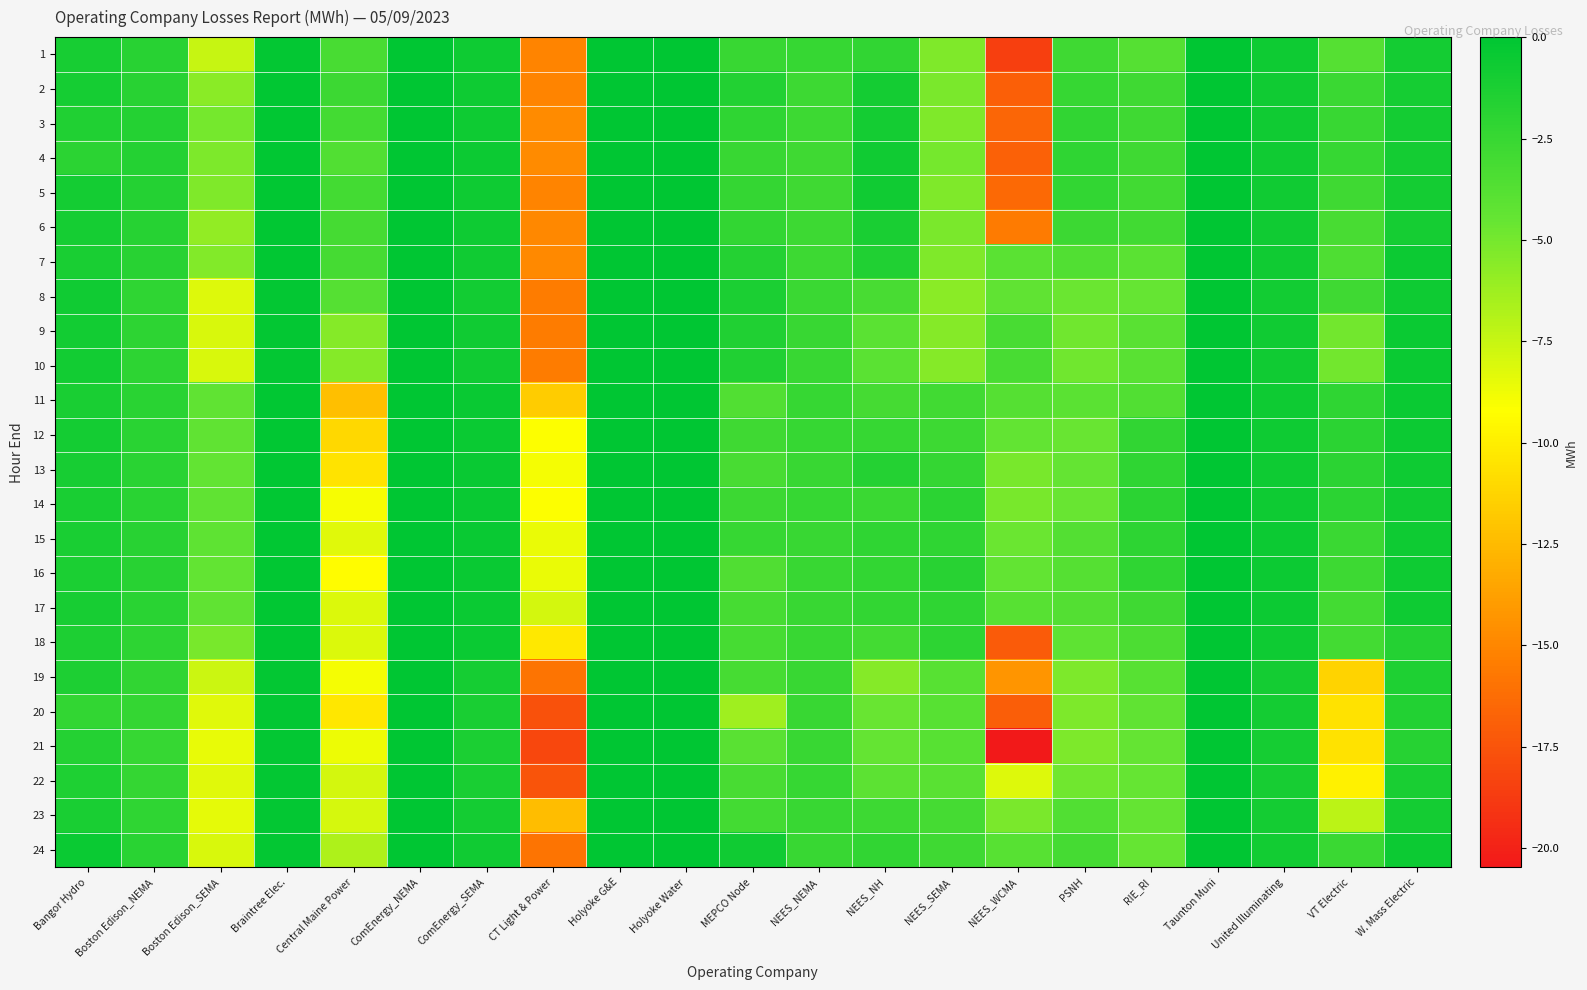

Reading right to left, list all the values displayed in this chart.

1: W. Mass Electric=-0.9	VT Electric=-3.8	United Illuminating=-0.7	Taunton Muni=-0.0	RIE_RI=-3.8	PSNH=-2.9	NEES_WCMA=-18.5	NEES_SEMA=-5.3	NEES_NH=-2.2	NEES_NEMA=-2.5	MEPCO Node=-2.5	Holyoke Water=0.0	Holyoke G&E=-0.0	CT Light & Power=-15.1	ComEnergy_SEMA=-0.7	ComEnergy_NEMA=0.0	Central Maine Power=-3.3	Braintree Elec.=-0.2	Boston Edison_SEMA=-7.5	Boston Edison_NEMA=-1.8	Bangor Hydro=-1.1
2: W. Mass Electric=-1.0	VT Electric=-2.6	United Illuminating=-0.8	Taunton Muni=-0.0	RIE_RI=-2.8	PSNH=-2.4	NEES_WCMA=-16.9	NEES_SEMA=-5.2	NEES_NH=-1.0	NEES_NEMA=-2.7	MEPCO Node=-1.6	Holyoke Water=0.0	Holyoke G&E=-0.0	CT Light & Power=-15.1	ComEnergy_SEMA=-0.7	ComEnergy_NEMA=0.0	Central Maine Power=-2.7	Braintree Elec.=-0.1	Boston Edison_SEMA=-5.6	Boston Edison_NEMA=-1.8	Bangor Hydro=-1.0
3: W. Mass Electric=-0.9	VT Electric=-2.5	United Illuminating=-0.8	Taunton Muni=-0.0	RIE_RI=-2.9	PSNH=-2.2	NEES_WCMA=-16.6	NEES_SEMA=-5.3	NEES_NH=-0.9	NEES_NEMA=-2.8	MEPCO Node=-2.1	Holyoke Water=0.0	Holyoke G&E=-0.0	CT Light & Power=-14.8	ComEnergy_SEMA=-0.7	ComEnergy_NEMA=0.0	Central Maine Power=-3.0	Braintree Elec.=-0.1	Boston Edison_SEMA=-5.0	Boston Edison_NEMA=-1.7	Bangor Hydro=-1.4
4: W. Mass Electric=-0.9	VT Electric=-2.4	United Illuminating=-0.7	Taunton Muni=-0.0	RIE_RI=-2.8	PSNH=-2.1	NEES_WCMA=-16.8	NEES_SEMA=-5.0	NEES_NH=-0.7	NEES_NEMA=-2.9	MEPCO Node=-2.5	Holyoke Water=0.0	Holyoke G&E=-0.0	CT Light & Power=-14.8	ComEnergy_SEMA=-0.6	ComEnergy_NEMA=0.0	Central Maine Power=-3.6	Braintree Elec.=-0.1	Boston Edison_SEMA=-5.3	Boston Edison_NEMA=-1.6	Bangor Hydro=-1.9
5: W. Mass Electric=-0.9	VT Electric=-2.9	United Illuminating=-0.8	Taunton Muni=-0.0	RIE_RI=-2.9	PSNH=-2.2	NEES_WCMA=-16.4	NEES_SEMA=-5.3	NEES_NH=-0.8	NEES_NEMA=-2.9	MEPCO Node=-2.4	Holyoke Water=0.0	Holyoke G&E=-0.0	CT Light & Power=-15.1	ComEnergy_SEMA=-0.7	ComEnergy_NEMA=0.0	Central Maine Power=-3.0	Braintree Elec.=-0.1	Boston Edison_SEMA=-5.3	Boston Edison_NEMA=-1.7	Bangor Hydro=-1.0
6: W. Mass Electric=-1.0	VT Electric=-3.2	United Illuminating=-0.8	Taunton Muni=-0.0	RIE_RI=-2.9	PSNH=-2.7	NEES_WCMA=-15.5	NEES_SEMA=-5.2	NEES_NH=-1.1	NEES_NEMA=-2.8	MEPCO Node=-2.2	Holyoke Water=0.0	Holyoke G&E=-0.0	CT Light & Power=-14.9	ComEnergy_SEMA=-0.7	ComEnergy_NEMA=0.0	Central Maine Power=-3.1	Braintree Elec.=-0.1	Boston Edison_SEMA=-5.9	Boston Edison_NEMA=-1.7	Bangor Hydro=-1.0
7: W. Mass Electric=-0.6	VT Electric=-3.5	United Illuminating=-0.8	Taunton Muni=-0.0	RIE_RI=-4.0	PSNH=-3.7	NEES_WCMA=-4.0	NEES_SEMA=-5.3	NEES_NH=-1.5	NEES_NEMA=-2.7	MEPCO Node=-1.6	Holyoke Water=0.0	Holyoke G&E=-0.0	CT Light & Power=-14.8	ComEnergy_SEMA=-0.8	ComEnergy_NEMA=0.0	Central Maine Power=-3.1	Braintree Elec.=-0.1	Boston Edison_SEMA=-5.4	Boston Edison_NEMA=-1.8	Bangor Hydro=-1.2
8: W. Mass Electric=-0.7	VT Electric=-2.8	United Illuminating=-0.8	Taunton Muni=-0.0	RIE_RI=-4.5	PSNH=-4.7	NEES_WCMA=-4.3	NEES_SEMA=-5.7	NEES_NH=-3.2	NEES_NEMA=-2.6	MEPCO Node=-1.3	Holyoke Water=0.0	Holyoke G&E=-0.0	CT Light & Power=-15.5	ComEnergy_SEMA=-0.8	ComEnergy_NEMA=0.0	Central Maine Power=-3.8	Braintree Elec.=-0.2	Boston Edison_SEMA=-8.2	Boston Edison_NEMA=-2.1	Bangor Hydro=-0.8
9: W. Mass Electric=-0.5	VT Electric=-4.9	United Illuminating=-0.7	Taunton Muni=-0.0	RIE_RI=-4.0	PSNH=-4.8	NEES_WCMA=-3.2	NEES_SEMA=-5.5	NEES_NH=-4.1	NEES_NEMA=-2.5	MEPCO Node=-1.5	Holyoke Water=0.0	Holyoke G&E=-0.0	CT Light & Power=-15.5	ComEnergy_SEMA=-0.8	ComEnergy_NEMA=0.0	Central Maine Power=-5.5	Braintree Elec.=-0.2	Boston Edison_SEMA=-8.1	Boston Edison_NEMA=-2.1	Bangor Hydro=-0.9
10: W. Mass Electric=-0.5	VT Electric=-4.9	United Illuminating=-0.7	Taunton Muni=-0.0	RIE_RI=-4.0	PSNH=-4.8	NEES_WCMA=-3.2	NEES_SEMA=-5.5	NEES_NH=-4.1	NEES_NEMA=-2.5	MEPCO Node=-1.5	Holyoke Water=0.0	Holyoke G&E=-0.0	CT Light & Power=-15.5	ComEnergy_SEMA=-0.8	ComEnergy_NEMA=0.0	Central Maine Power=-5.5	Braintree Elec.=-0.2	Boston Edison_SEMA=-8.1	Boston Edison_NEMA=-2.1	Bangor Hydro=-0.9
11: W. Mass Electric=-0.5	VT Electric=-2.1	United Illuminating=-0.6	Taunton Muni=-0.0	RIE_RI=-3.6	PSNH=-4.0	NEES_WCMA=-3.8	NEES_SEMA=-2.9	NEES_NH=-3.1	NEES_NEMA=-2.4	MEPCO Node=-3.6	Holyoke Water=0.0	Holyoke G&E=-0.0	CT Light & Power=-11.6	ComEnergy_SEMA=-0.5	ComEnergy_NEMA=0.0	Central Maine Power=-12.3	Braintree Elec.=-0.1	Boston Edison_SEMA=-4.3	Boston Edison_NEMA=-1.9	Bangor Hydro=-1.2
12: W. Mass Electric=-0.6	VT Electric=-2.0	United Illuminating=-0.7	Taunton Muni=-0.0	RIE_RI=-2.2	PSNH=-4.6	NEES_WCMA=-4.4	NEES_SEMA=-2.7	NEES_NH=-2.4	NEES_NEMA=-2.5	MEPCO Node=-2.8	Holyoke Water=0.0	Holyoke G&E=-0.0	CT Light & Power=-9.1	ComEnergy_SEMA=-0.5	ComEnergy_NEMA=0.0	Central Maine Power=-11.1	Braintree Elec.=-0.1	Boston Edison_SEMA=-4.3	Boston Edison_NEMA=-1.9	Bangor Hydro=-0.9
13: W. Mass Electric=-0.7	VT Electric=-2.0	United Illuminating=-0.7	Taunton Muni=-0.0	RIE_RI=-2.1	PSNH=-4.4	NEES_WCMA=-5.0	NEES_SEMA=-2.3	NEES_NH=-1.6	NEES_NEMA=-2.5	MEPCO Node=-3.3	Holyoke Water=0.0	Holyoke G&E=-0.0	CT Light & Power=-8.9	ComEnergy_SEMA=-0.4	ComEnergy_NEMA=0.0	Central Maine Power=-10.5	Braintree Elec.=-0.1	Boston Edison_SEMA=-4.3	Boston Edison_NEMA=-1.9	Bangor Hydro=-1.1
14: W. Mass Electric=-0.8	VT Electric=-2.0	United Illuminating=-0.7	Taunton Muni=-0.0	RIE_RI=-2.0	PSNH=-4.6	NEES_WCMA=-5.0	NEES_SEMA=-1.9	NEES_NH=-2.6	NEES_NEMA=-2.4	MEPCO Node=-2.7	Holyoke Water=0.0	Holyoke G&E=-0.0	CT Light & Power=-9.2	ComEnergy_SEMA=-0.4	ComEnergy_NEMA=0.0	Central Maine Power=-9.0	Braintree Elec.=-0.1	Boston Edison_SEMA=-4.3	Boston Edison_NEMA=-1.8	Bangor Hydro=-1.1
15: W. Mass Electric=-0.7	VT Electric=-2.6	United Illuminating=-0.6	Taunton Muni=-0.0	RIE_RI=-2.0	PSNH=-3.7	NEES_WCMA=-4.7	NEES_SEMA=-2.1	NEES_NH=-2.1	NEES_NEMA=-2.5	MEPCO Node=-2.5	Holyoke Water=0.0	Holyoke G&E=-0.0	CT Light & Power=-8.6	ComEnergy_SEMA=-0.4	ComEnergy_NEMA=0.0	Central Maine Power=-8.2	Braintree Elec.=-0.1	Boston Edison_SEMA=-4.2	Boston Edison_NEMA=-1.8	Bangor Hydro=-1.2
16: W. Mass Electric=-0.7	VT Electric=-2.8	United Illuminating=-0.6	Taunton Muni=-0.0	RIE_RI=-2.1	PSNH=-3.8	NEES_WCMA=-4.4	NEES_SEMA=-1.8	NEES_NH=-2.3	NEES_NEMA=-2.5	MEPCO Node=-3.6	Holyoke Water=0.0	Holyoke G&E=-0.0	CT Light & Power=-8.6	ComEnergy_SEMA=-0.5	ComEnergy_NEMA=0.0	Central Maine Power=-9.3	Braintree Elec.=-0.1	Boston Edison_SEMA=-4.3	Boston Edison_NEMA=-1.8	Bangor Hydro=-1.2
17: W. Mass Electric=-0.7	VT Electric=-3.0	United Illuminating=-0.6	Taunton Muni=-0.0	RIE_RI=-2.8	PSNH=-3.7	NEES_WCMA=-3.9	NEES_SEMA=-2.1	NEES_NH=-2.3	NEES_NEMA=-2.5	MEPCO Node=-3.2	Holyoke Water=0.0	Holyoke G&E=-0.0	CT Light & Power=-7.9	ComEnergy_SEMA=-0.6	ComEnergy_NEMA=0.0	Central Maine Power=-8.1	Braintree Elec.=-0.1	Boston Edison_SEMA=-4.3	Boston Edison_NEMA=-1.9	Bangor Hydro=-1.1
18: W. Mass Electric=-1.7	VT Electric=-3.0	United Illuminating=-0.7	Taunton Muni=-0.0	RIE_RI=-3.4	PSNH=-4.2	NEES_WCMA=-17.2	NEES_SEMA=-2.1	NEES_NH=-3.0	NEES_NEMA=-2.5	MEPCO Node=-3.2	Holyoke Water=0.0	Holyoke G&E=-0.0	CT Light & Power=-10.2	ComEnergy_SEMA=-0.6	ComEnergy_NEMA=0.0	Central Maine Power=-8.1	Braintree Elec.=-0.1	Boston Edison_SEMA=-5.1	Boston Edison_NEMA=-2.0	Bangor Hydro=-1.3
19: W. Mass Electric=-1.4	VT Electric=-11.3	United Illuminating=-1.0	Taunton Muni=-0.0	RIE_RI=-3.9	PSNH=-5.2	NEES_WCMA=-14.3	NEES_SEMA=-3.8	NEES_NH=-5.5	NEES_NEMA=-2.5	MEPCO Node=-3.1	Holyoke Water=0.0	Holyoke G&E=-0.0	CT Light & Power=-15.9	ComEnergy_SEMA=-1.0	ComEnergy_NEMA=0.0	Central Maine Power=-8.9	Braintree Elec.=-0.2	Boston Edison_SEMA=-7.6	Boston Edison_NEMA=-2.2	Bangor Hydro=-1.3
20: W. Mass Electric=-1.6	VT Electric=-10.6	United Illuminating=-0.9	Taunton Muni=-0.0	RIE_RI=-4.2	PSNH=-5.3	NEES_WCMA=-17.0	NEES_SEMA=-3.9	NEES_NH=-4.6	NEES_NEMA=-2.6	MEPCO Node=-6.3	Holyoke Water=0.0	Holyoke G&E=-0.0	CT Light & Power=-17.6	ComEnergy_SEMA=-1.1	ComEnergy_NEMA=0.0	Central Maine Power=-10.4	Braintree Elec.=-0.2	Boston Edison_SEMA=-8.3	Boston Edison_NEMA=-2.3	Bangor Hydro=-2.2
21: W. Mass Electric=-1.7	VT Electric=-10.6	United Illuminating=-1.0	Taunton Muni=-0.0	RIE_RI=-4.5	PSNH=-5.3	NEES_WCMA=-20.5	NEES_SEMA=-3.9	NEES_NH=-4.4	NEES_NEMA=-2.5	MEPCO Node=-3.9	Holyoke Water=0.0	Holyoke G&E=-0.0	CT Light & Power=-18.1	ComEnergy_SEMA=-1.2	ComEnergy_NEMA=0.0	Central Maine Power=-8.7	Braintree Elec.=-0.2	Boston Edison_SEMA=-8.5	Boston Edison_NEMA=-2.4	Bangor Hydro=-1.6
22: W. Mass Electric=-1.2	VT Electric=-9.9	United Illuminating=-1.1	Taunton Muni=-0.0	RIE_RI=-4.5	PSNH=-4.8	NEES_WCMA=-8.2	NEES_SEMA=-4.0	NEES_NH=-4.1	NEES_NEMA=-2.5	MEPCO Node=-3.2	Holyoke Water=0.0	Holyoke G&E=-0.0	CT Light & Power=-17.4	ComEnergy_SEMA=-1.2	ComEnergy_NEMA=0.0	Central Maine Power=-7.9	Braintree Elec.=-0.2	Boston Edison_SEMA=-8.3	Boston Edison_NEMA=-2.4	Bangor Hydro=-1.4
23: W. Mass Electric=-0.9	VT Electric=-7.2	United Illuminating=-0.9	Taunton Muni=-0.0	RIE_RI=-4.5	PSNH=-3.7	NEES_WCMA=-5.2	NEES_SEMA=-3.1	NEES_NH=-2.8	NEES_NEMA=-2.5	MEPCO Node=-3.0	Holyoke Water=0.0	Holyoke G&E=-0.0	CT Light & Power=-12.3	ComEnergy_SEMA=-1.0	ComEnergy_NEMA=0.0	Central Maine Power=-7.9	Braintree Elec.=-0.2	Boston Edison_SEMA=-8.4	Boston Edison_NEMA=-2.2	Bangor Hydro=-1.1
24: W. Mass Electric=-0.6	VT Electric=-2.6	United Illuminating=-0.9	Taunton Muni=-0.0	RIE_RI=-4.5	PSNH=-3.1	NEES_WCMA=-3.9	NEES_SEMA=-2.9	NEES_NH=-2.2	NEES_NEMA=-2.6	MEPCO Node=-0.8	Holyoke Water=0.0	Holyoke G&E=-0.0	CT Light & Power=-15.9	ComEnergy_SEMA=-0.8	ComEnergy_NEMA=0.0	Central Maine Power=-6.8	Braintree Elec.=-0.2	Boston Edison_SEMA=-8.0	Boston Edison_NEMA=-1.9	Bangor Hydro=-0.5